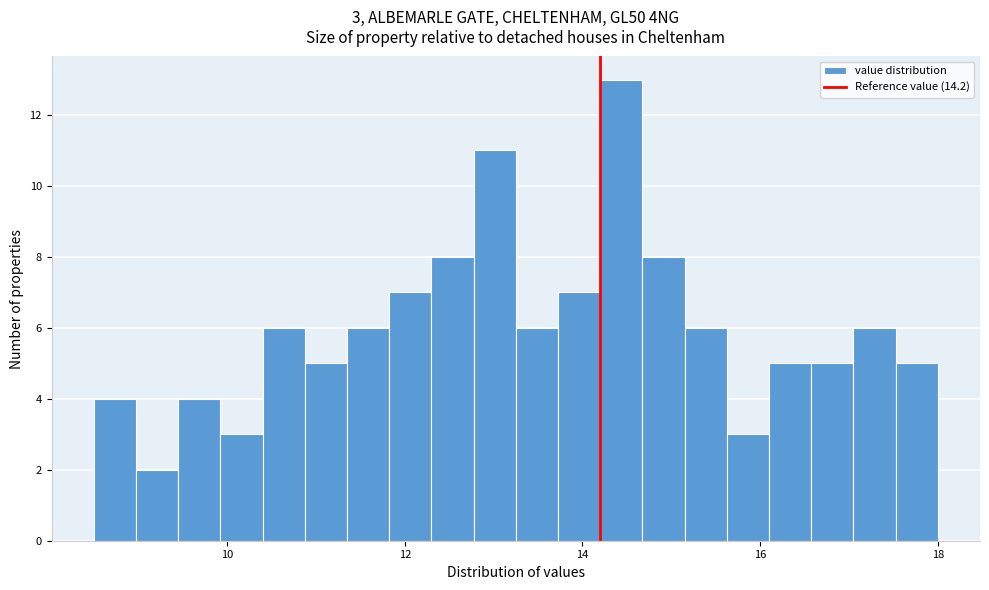

Around what value on the x-axis is the tallest bar? Give the approximate position of its centre, as read against the axis.

14.4